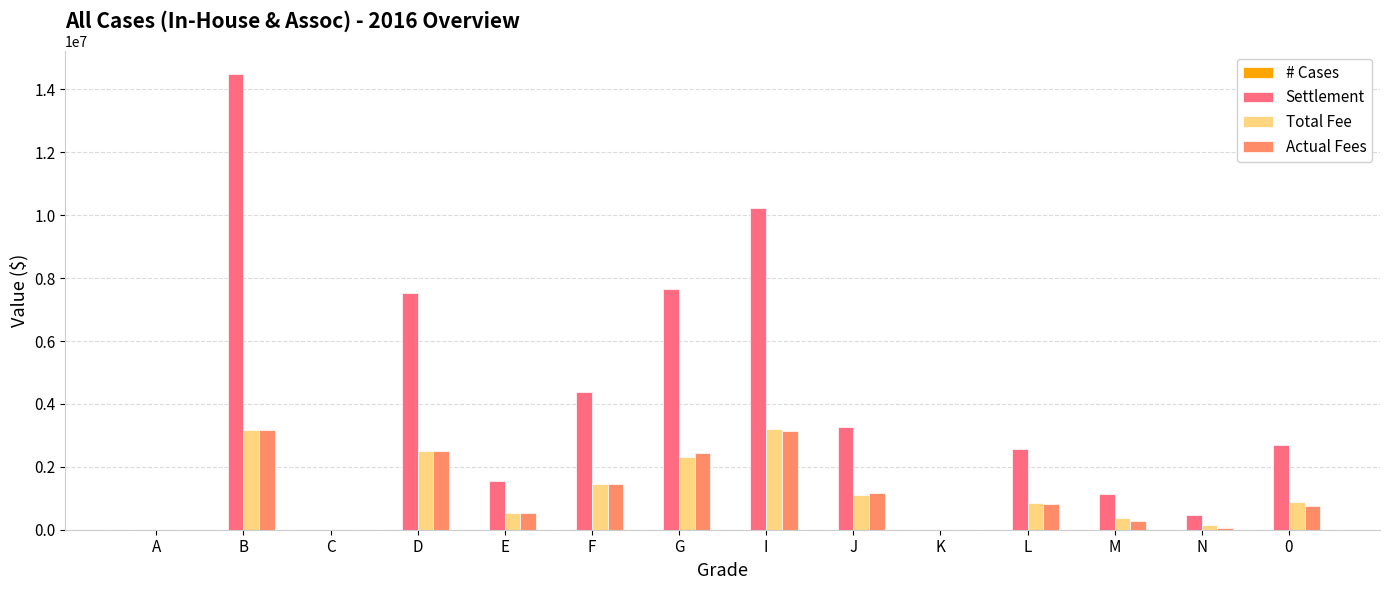

Which series has the largest total across all categories?

Settlement